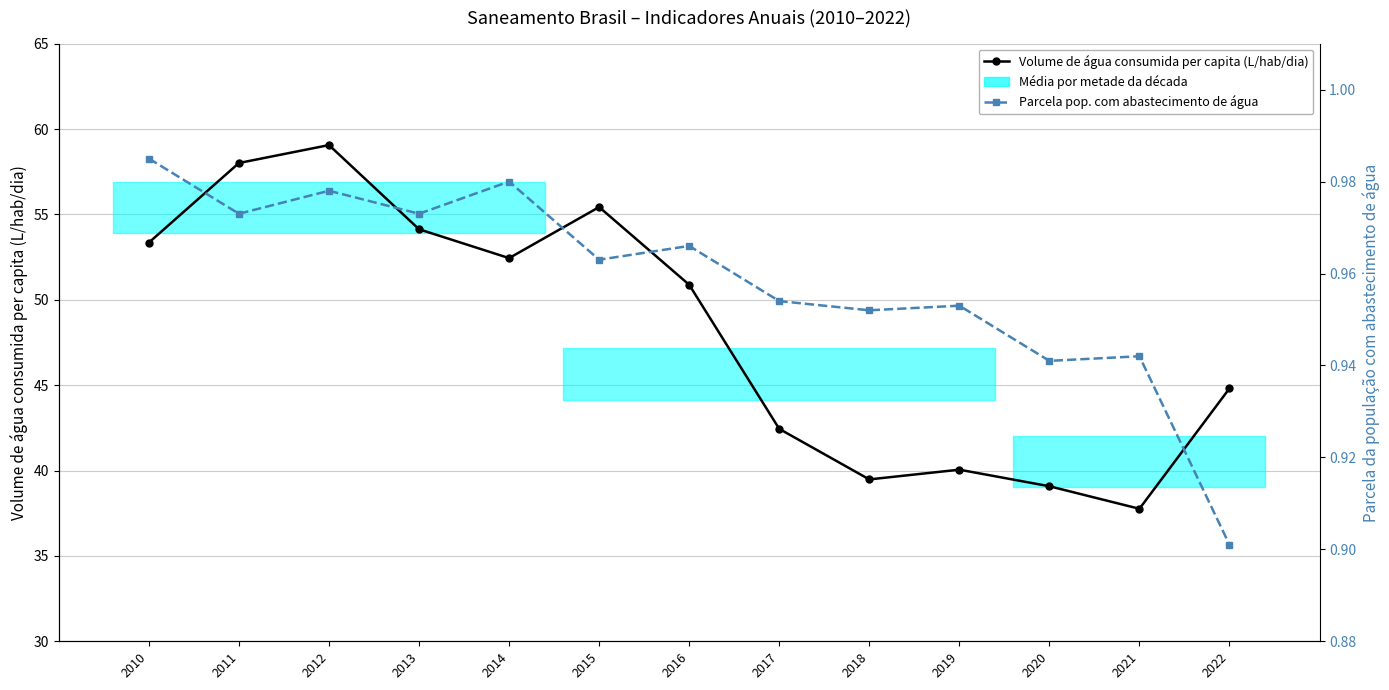

At which label is Parcela pop. com abastecimento de água closest to 0?

2022